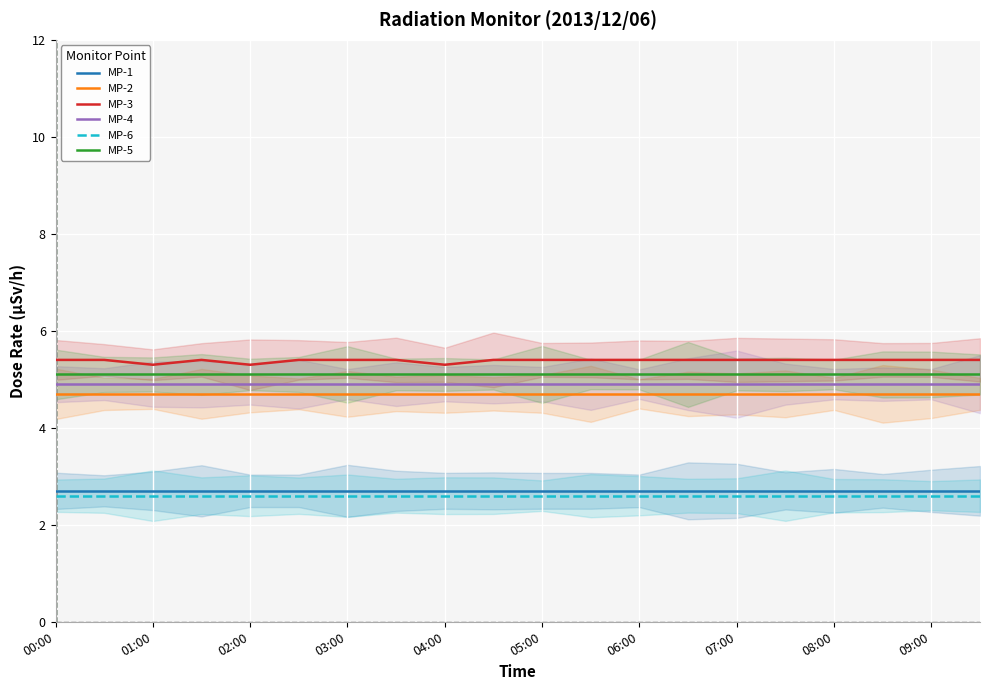

True or false: MP-4 has a value of 4.9 at 02:00.

True